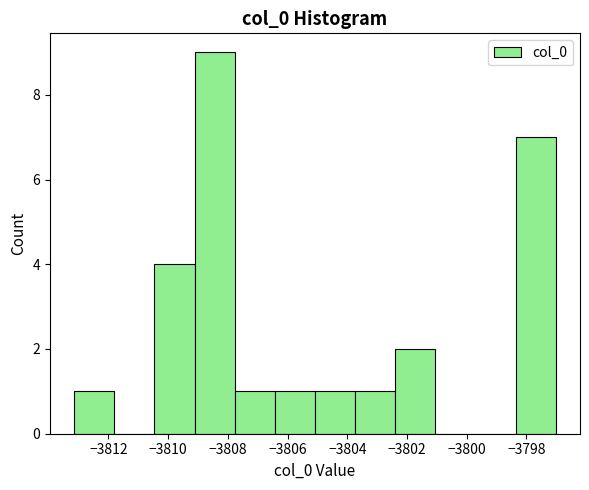

Reading left to right, list every bar in this chart as the range it spans on the x-axis followed by its height. Neither the bar edges nor the heights are printed on the chart, so give them approximately, as read against the axes.

-3813.2 to -3811.8: 1
-3811.8 to -3810.4: 0
-3810.4 to -3809.2: 4
-3809.2 to -3807.8: 9
-3807.8 to -3806.4: 1
-3806.4 to -3805.0: 1
-3805.0 to -3803.8: 1
-3803.8 to -3802.4: 1
-3802.4 to -3801.0: 2
-3801.0 to -3799.8: 0
-3799.8 to -3798.4: 0
-3798.4 to -3797.0: 7